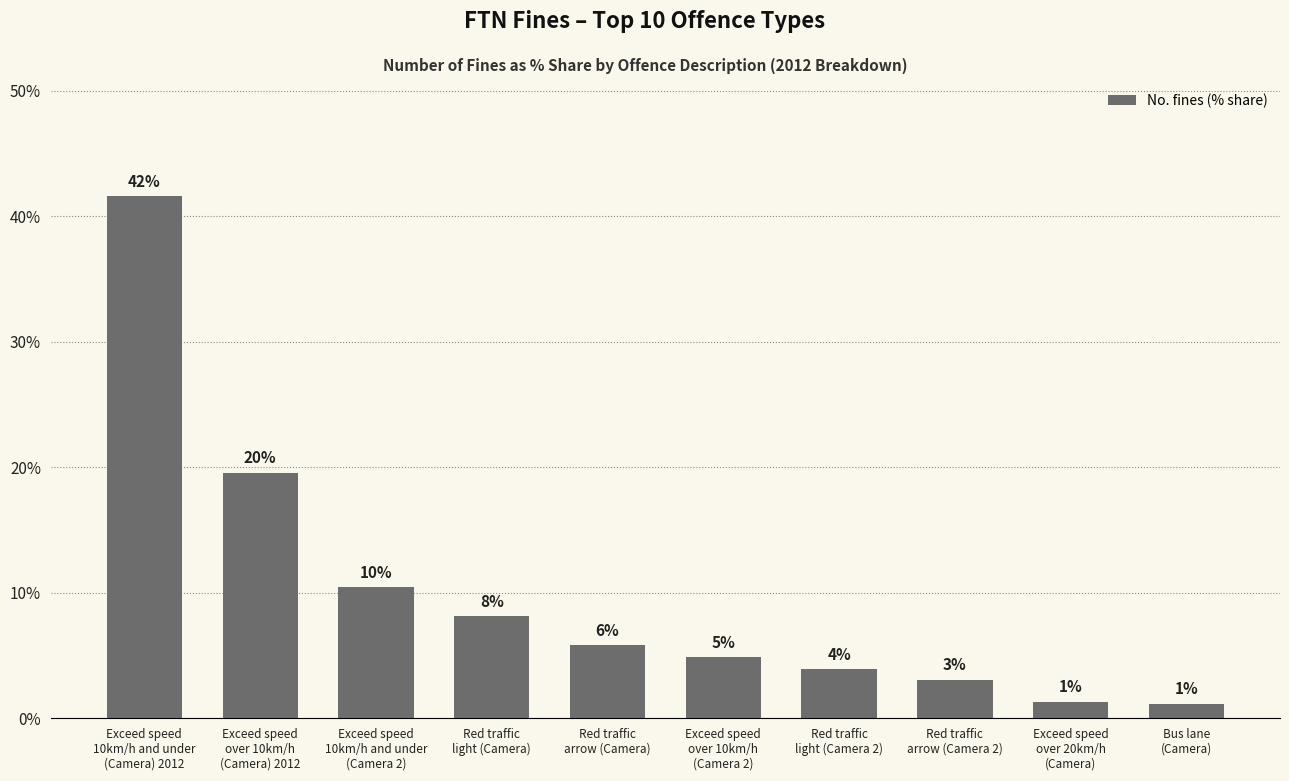

Rank the categories by value from lowest to highest.

Bus lane
(Camera), Exceed speed
over 20km/h
(Camera), Red traffic
arrow (Camera 2), Red traffic
light (Camera 2), Exceed speed
over 10km/h
(Camera 2), Red traffic
arrow (Camera), Red traffic
light (Camera), Exceed speed
10km/h and under
(Camera 2), Exceed speed
over 10km/h
(Camera) 2012, Exceed speed
10km/h and under
(Camera) 2012